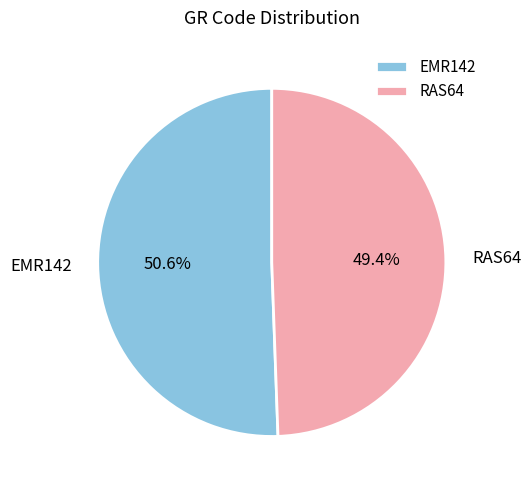

How much of the chart is everything except EMR142?

49.4%